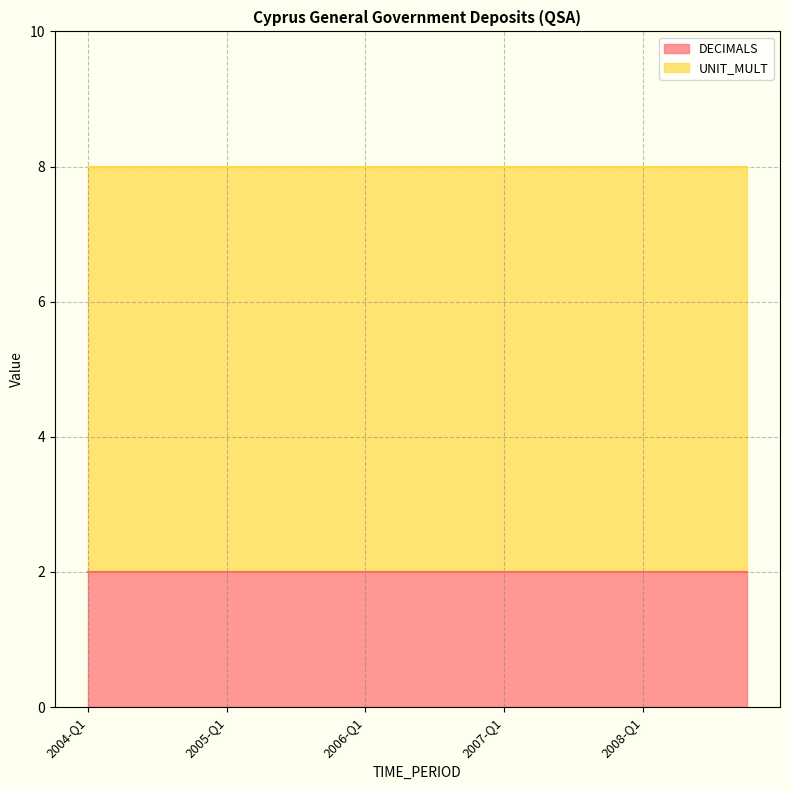

True or false: UNIT_MULT and DECIMALS cross at least once.

False